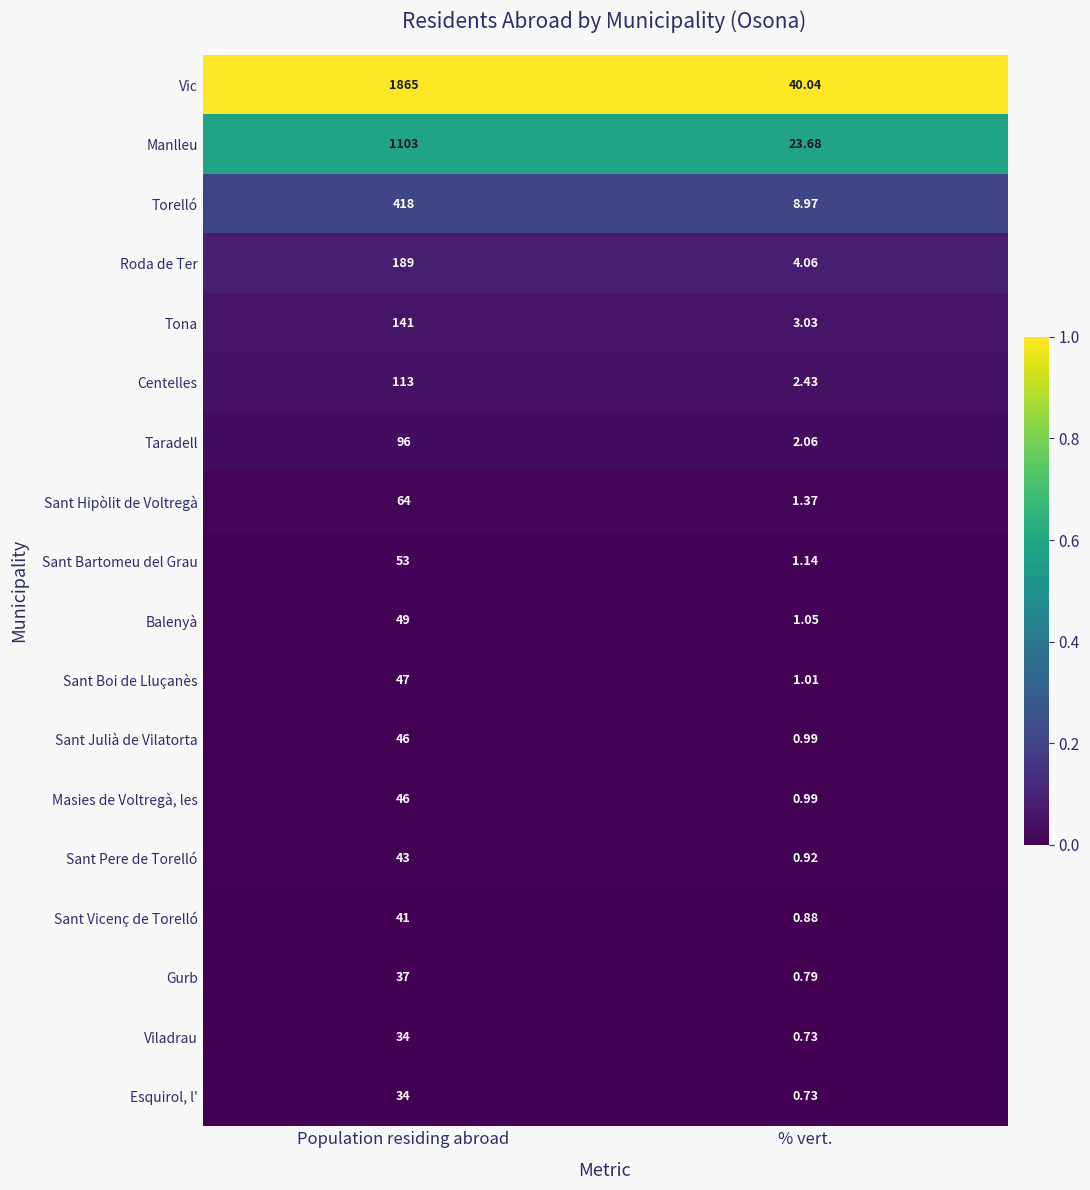

At which label does Gurb reach its peak?

Population residing abroad